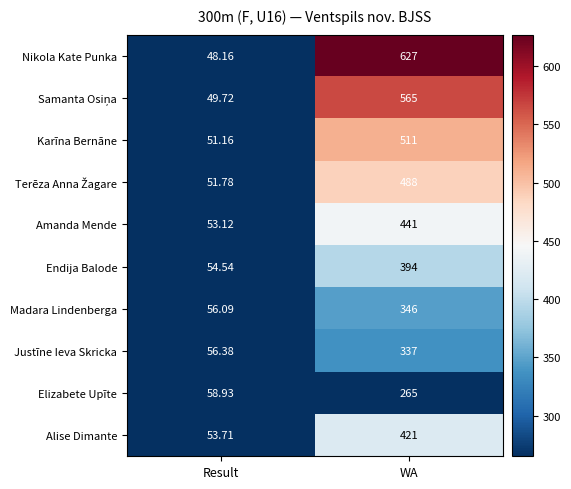

List the labels in order of Madara Lindenberga value, smallest first.

Result, WA